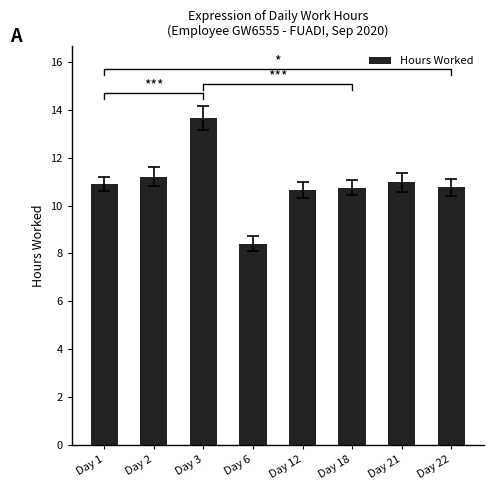

List the labels in order of value, smallest first.

Day 6, Day 12, Day 18, Day 22, Day 1, Day 21, Day 2, Day 3